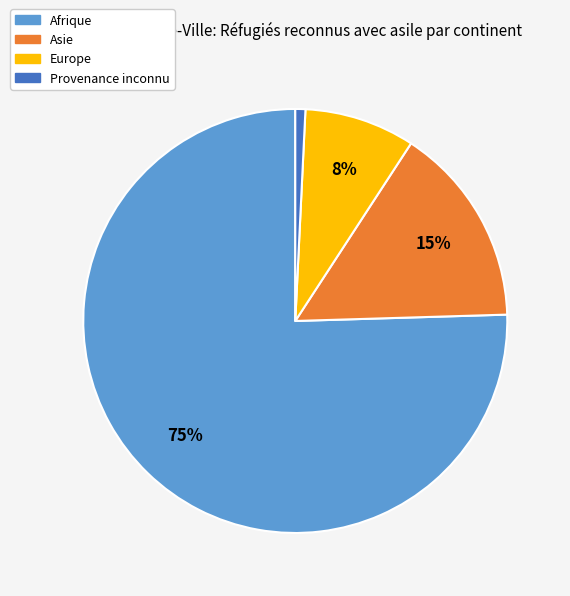

Approximately how many times larger is the value at Europe compared to Afrique?

0.1